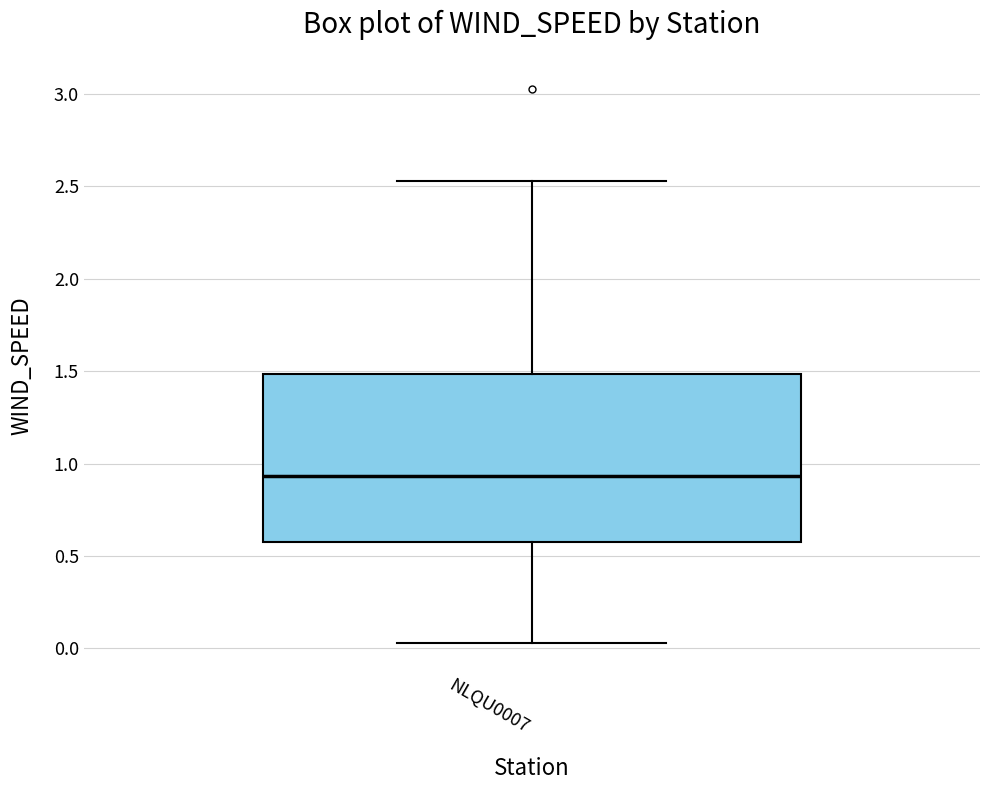

Transcribe this box plot: give where the median line is, the range the box spans, and where the two whiskers end, as read against the y-axis. The values are not printed on the chart, so give them approximately, as read against the axis.

median 0.95, box 0.60 to 1.50, whiskers 0.05 to 2.55